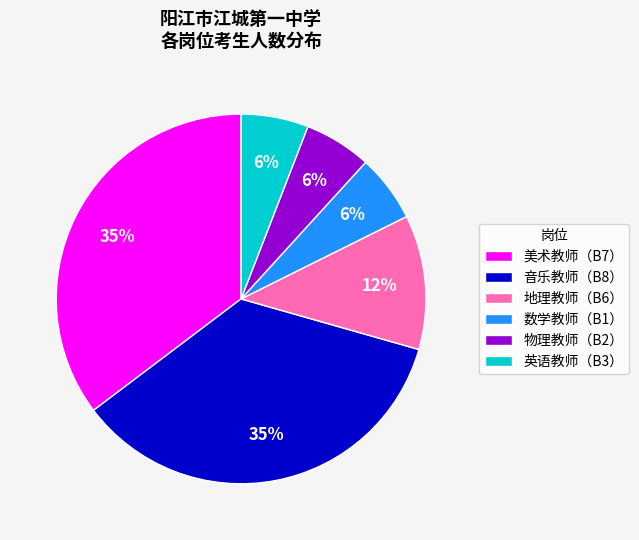

To the nearest percent, what portion does 英语教师（B3） represent?

6%